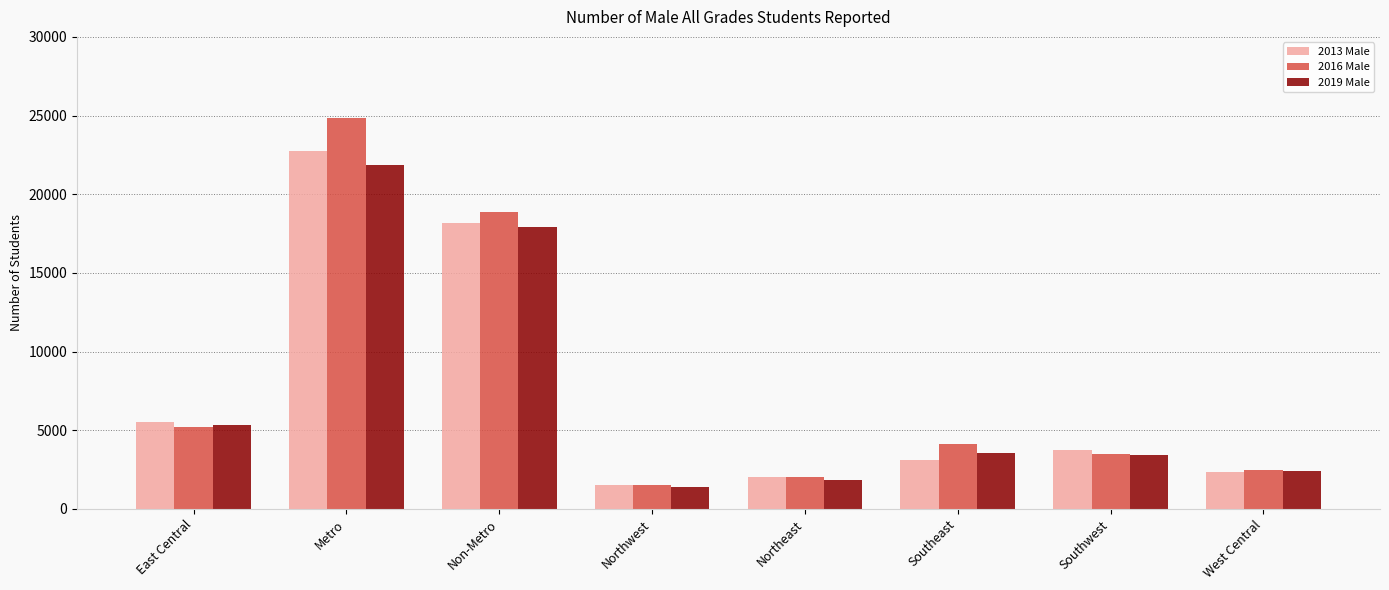

What is the label of the 1st bar from the left?

East Central